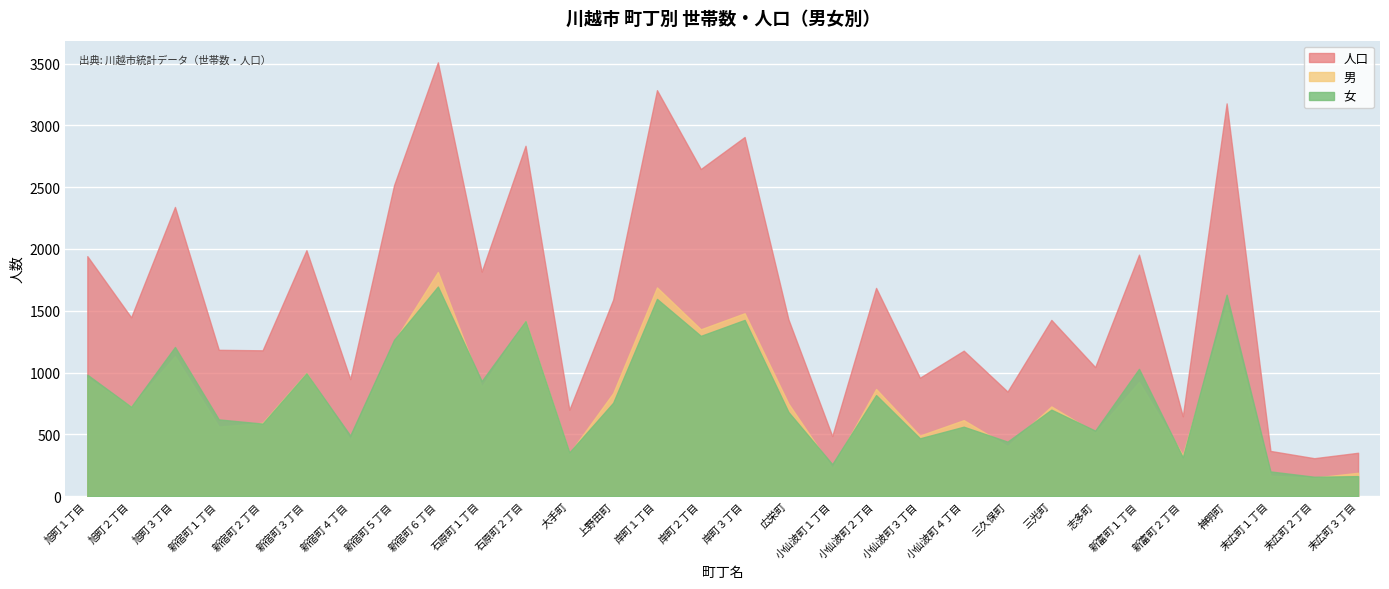

Between which two adjacent categories do 世帯数 and 男 first intersect?

旭町３丁目 and 新宿町１丁目